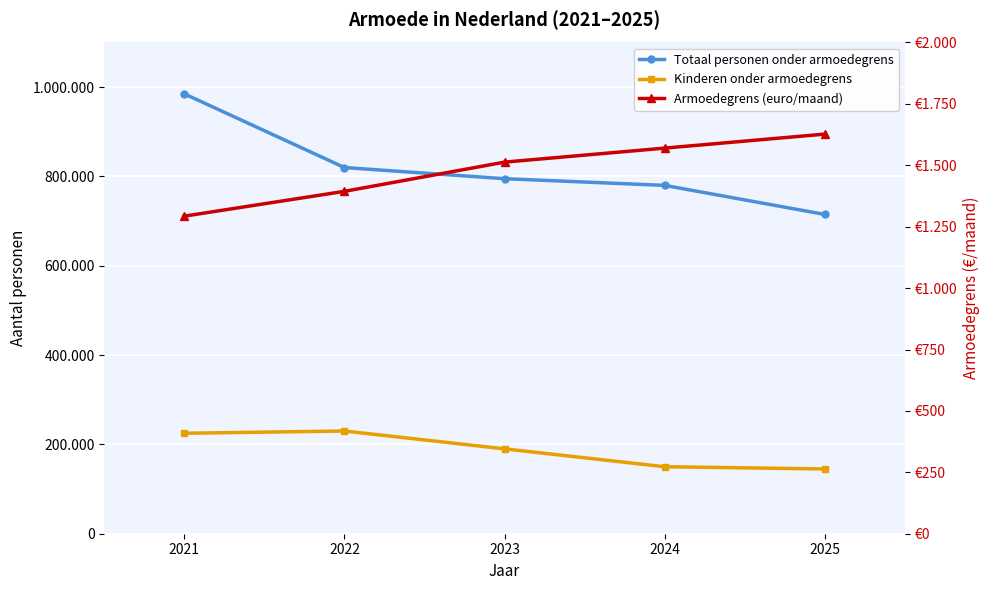

Is the value of Totaal personen onder armoedegrens at 2024 greater than the value of Armoedegrens (euro/maand) at 2021?

Yes